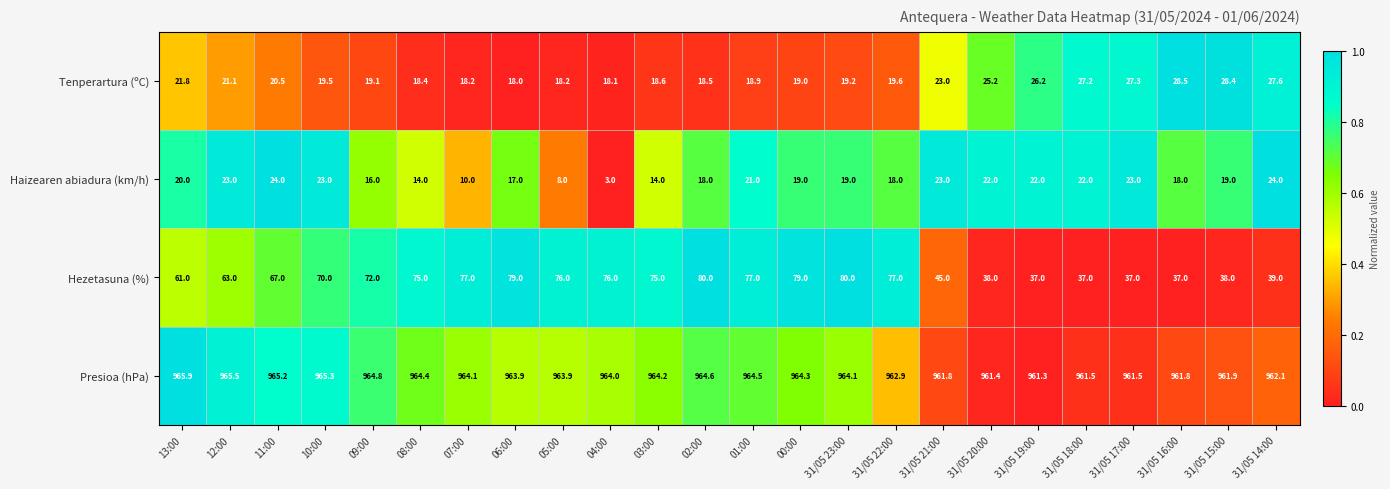

What is the greatest value displayed?

965.9